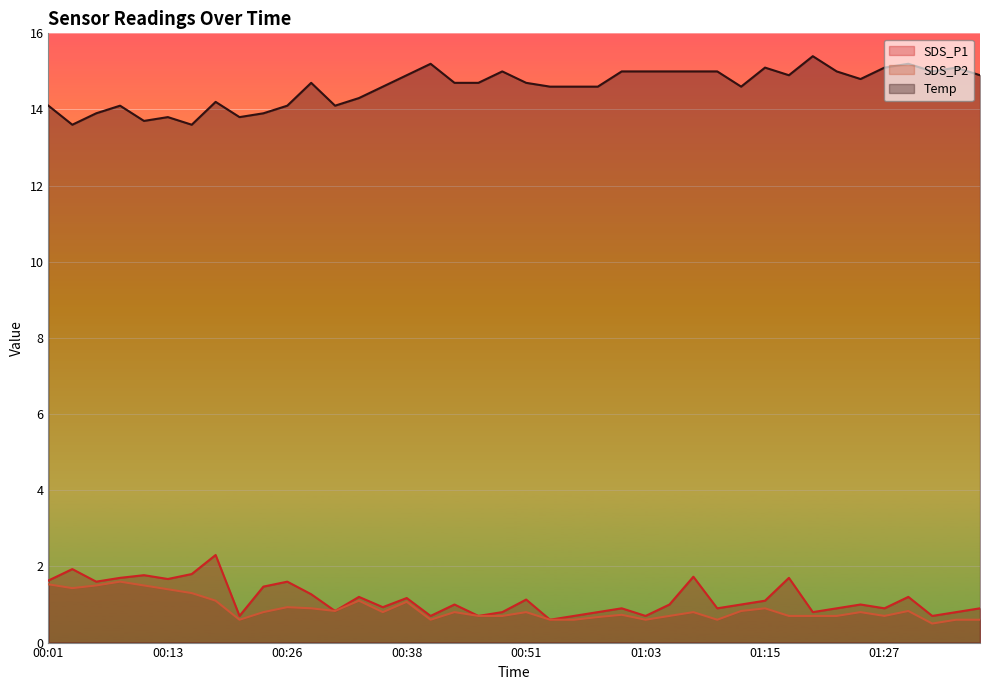

Between 00:04 and 00:33, which series saw the biggest shift?

SDS_P1